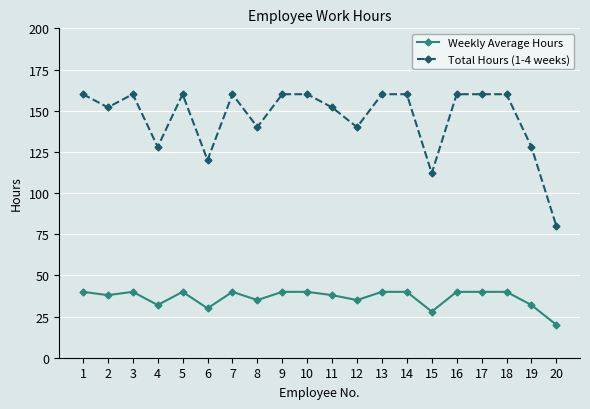

What is the sum of all Total Hours (1-4 weeks) values?

2912